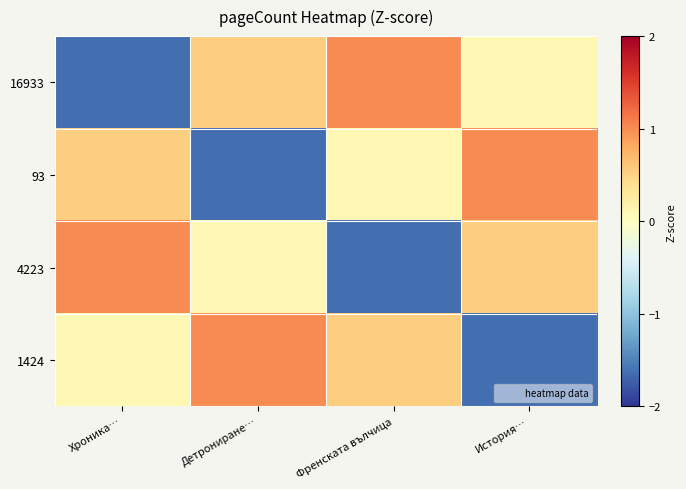

Reading right to left, transcribe all the data shown in this chart.

16933: История…=0.1	Френската вълчица=1.0	Детрониране…=0.5	Хроника…=-1.6
93: История…=1.0	Френската вълчица=0.1	Детрониране…=-1.6	Хроника…=0.5
4223: История…=0.5	Френската вълчица=-1.6	Детрониране…=0.1	Хроника…=1.0
1424: История…=-1.6	Френската вълчица=0.5	Детрониране…=1.0	Хроника…=0.1